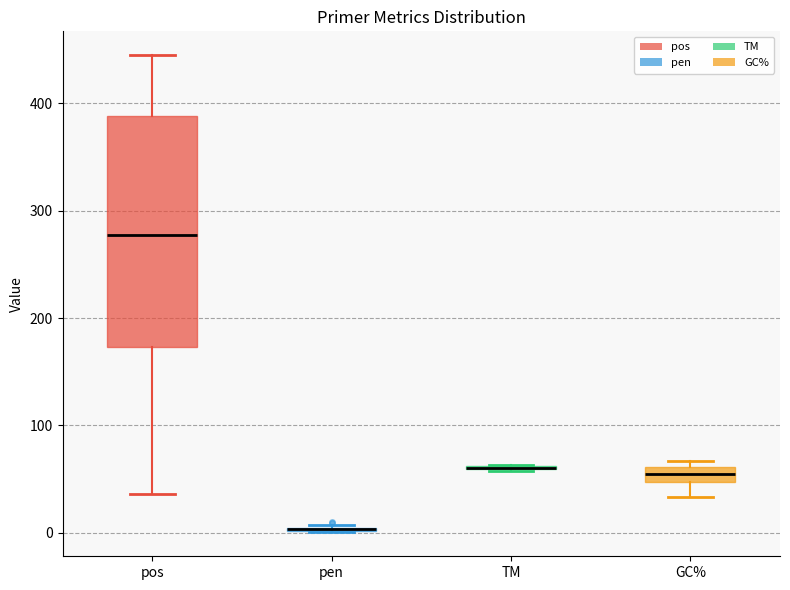

Which box is the tallest, from its lower edge to its upper edge?

pos